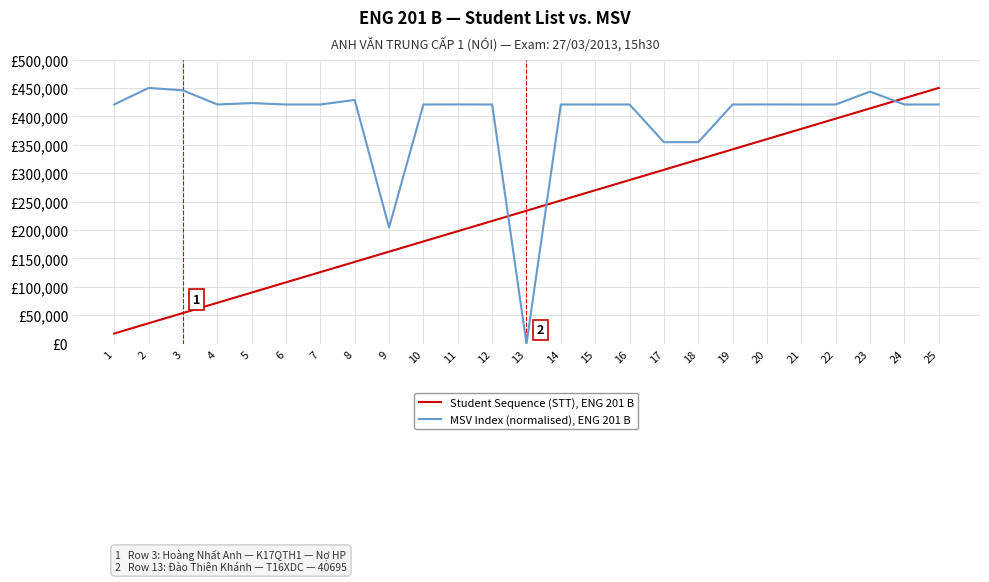

At which label is MSV Index (normalised), ENG 201 B closest to 225000?

9